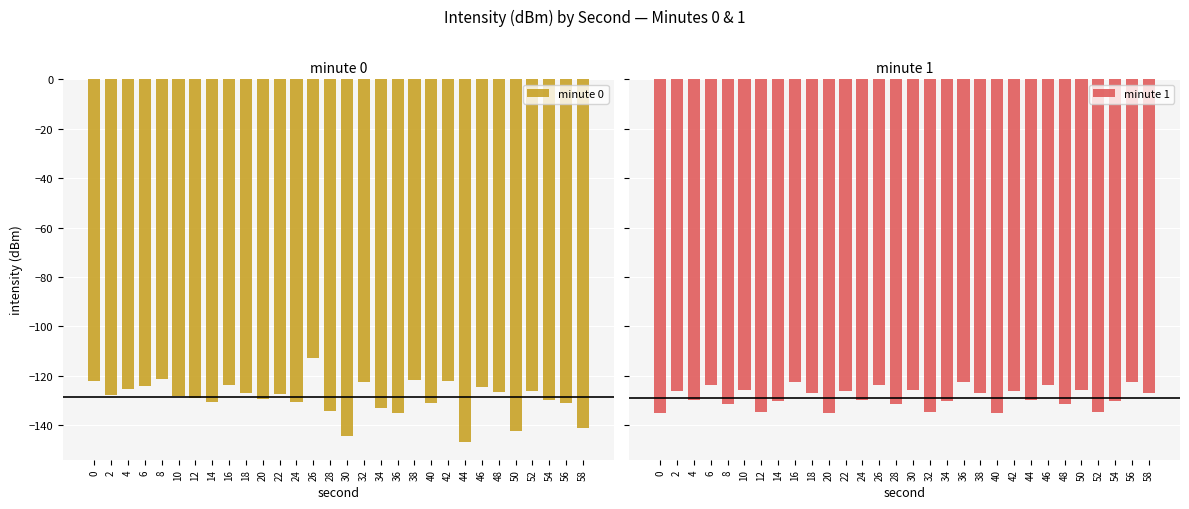

What is the value of the minute 1 bar at the 17th from the left?

-134.7